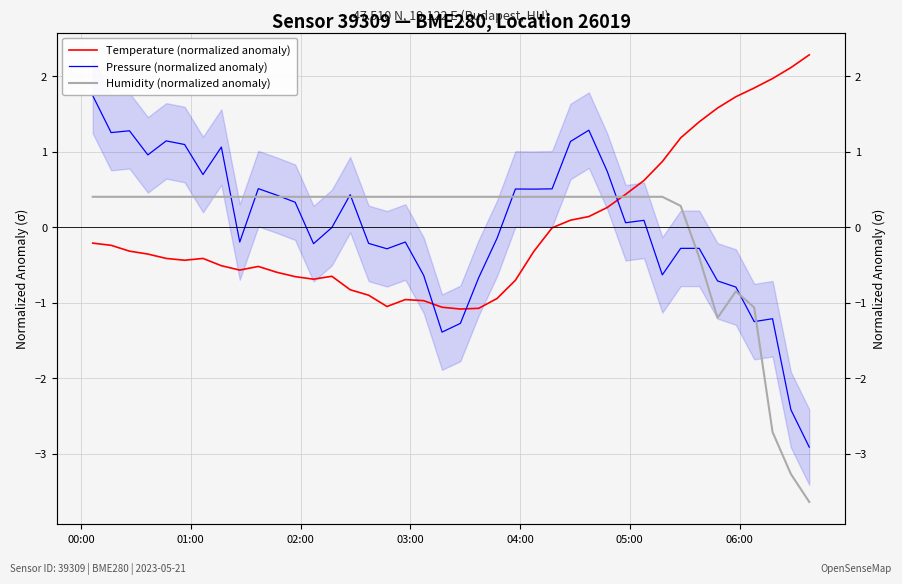

What is the minimum value shown in the chart?

-3.6